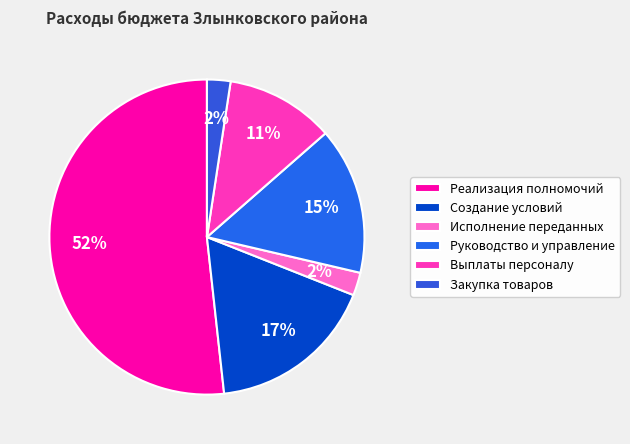

What is the majority slice?

Реализация полномочий